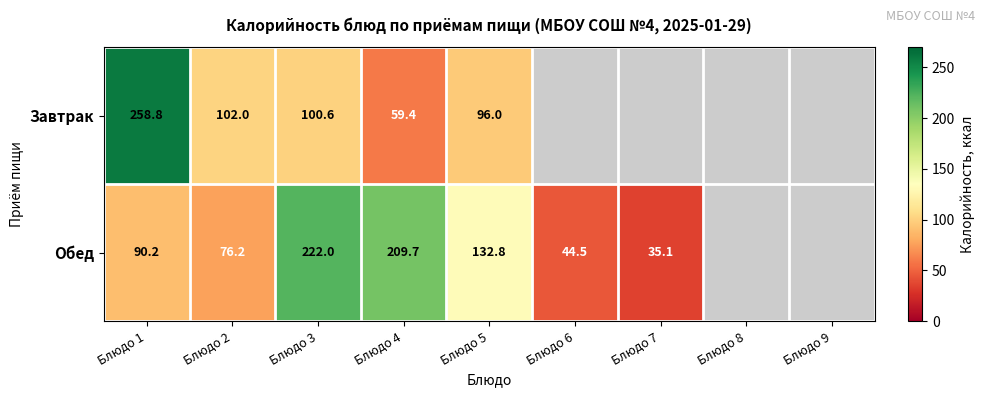

At which category is the sum across all series the highest?

Блюдо 1